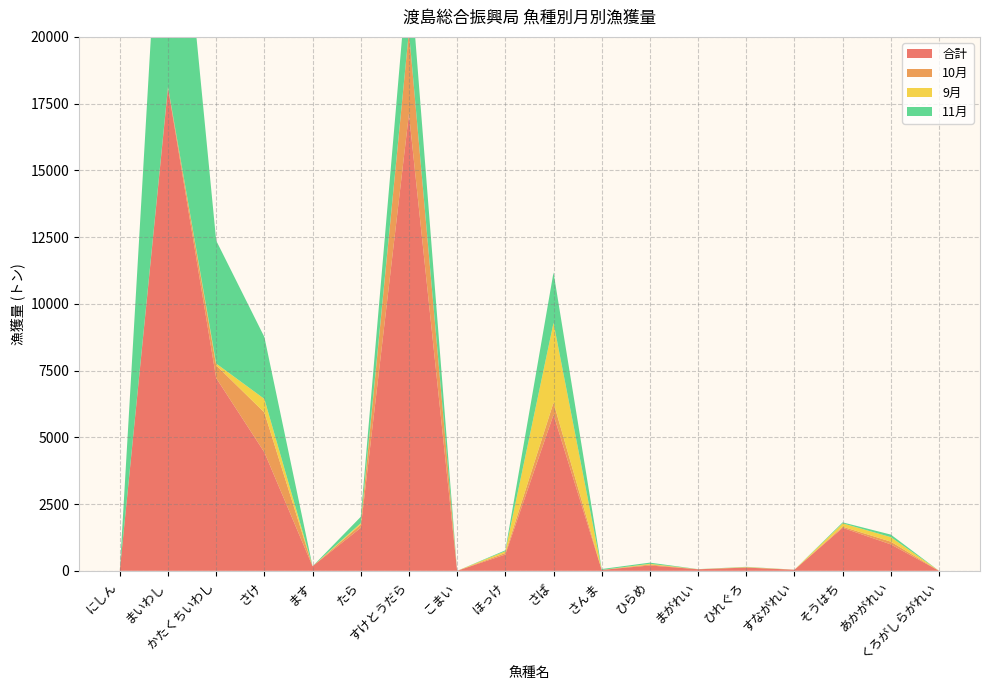

Reading left to right, extract all data points from this chart.

合計: 15	18097	7221	4440	171	1612	17121	0	610	5849	34	200	58	121	40	1611	990	1
10月: 0	36	478	1490	0	120	3087	0	57	451	0	36	1	9	1	42	102	0
9月: 1	0	66	509	0	51	8	0	67	2991	0	27	1	11	1	125	170	0
11月: 1	12858	4607	2320	0	240	2757	0	34	1888	33	44	3	9	1	37	95	0